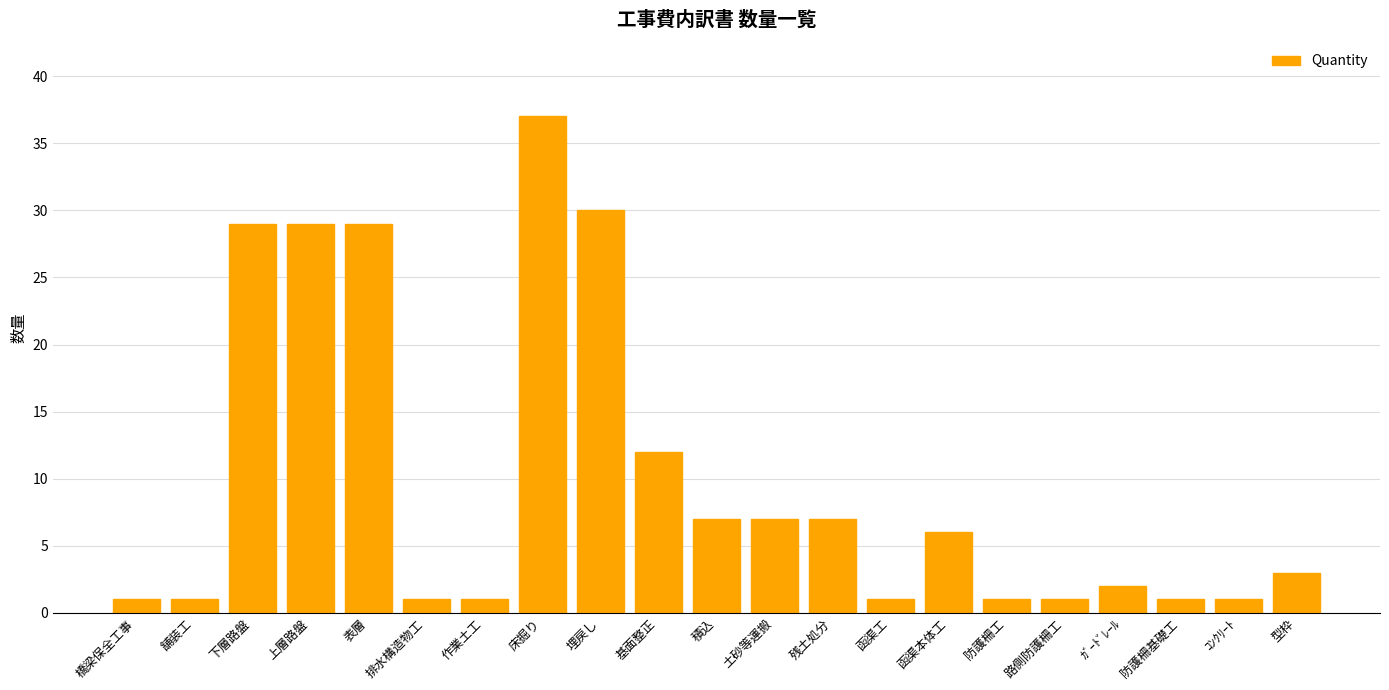

What is the maximum value shown in the chart?

37